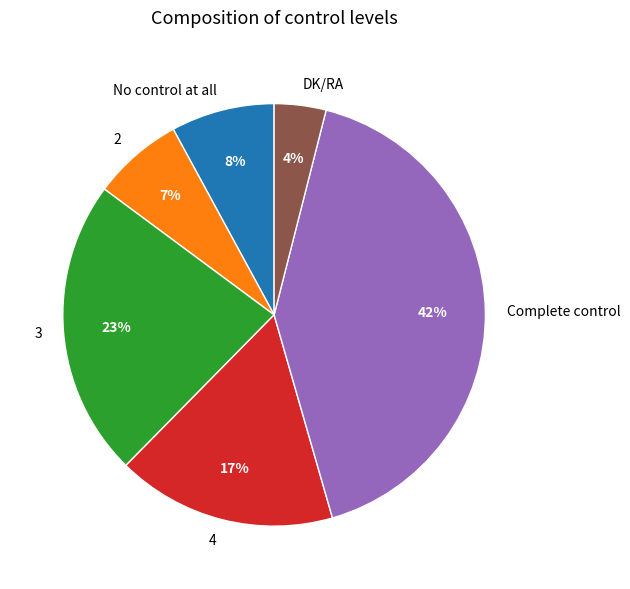

Which slice is the largest?

Complete control